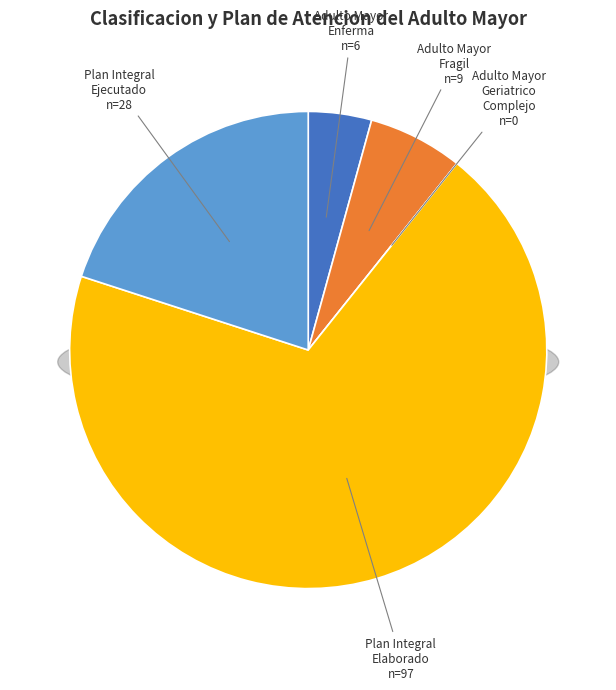

What is the change in value from PERSONA ADULTA MAYOR FRAGIL to PERSONA ADULTA MAYOR GERIATRICO COMPLEJO?

-9